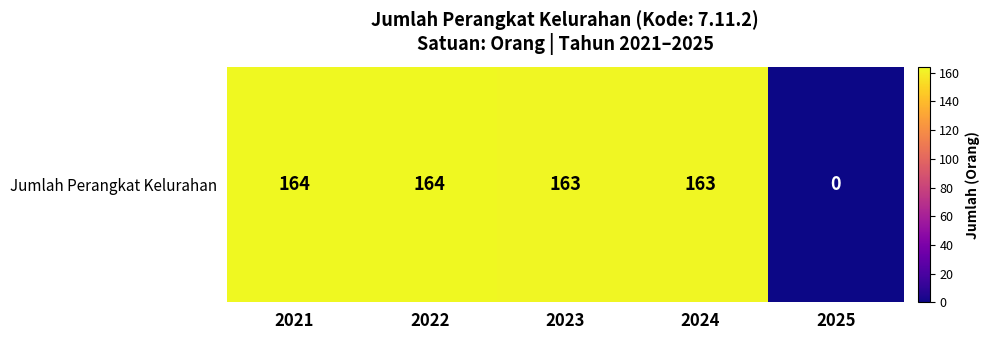

What is the average value?

131